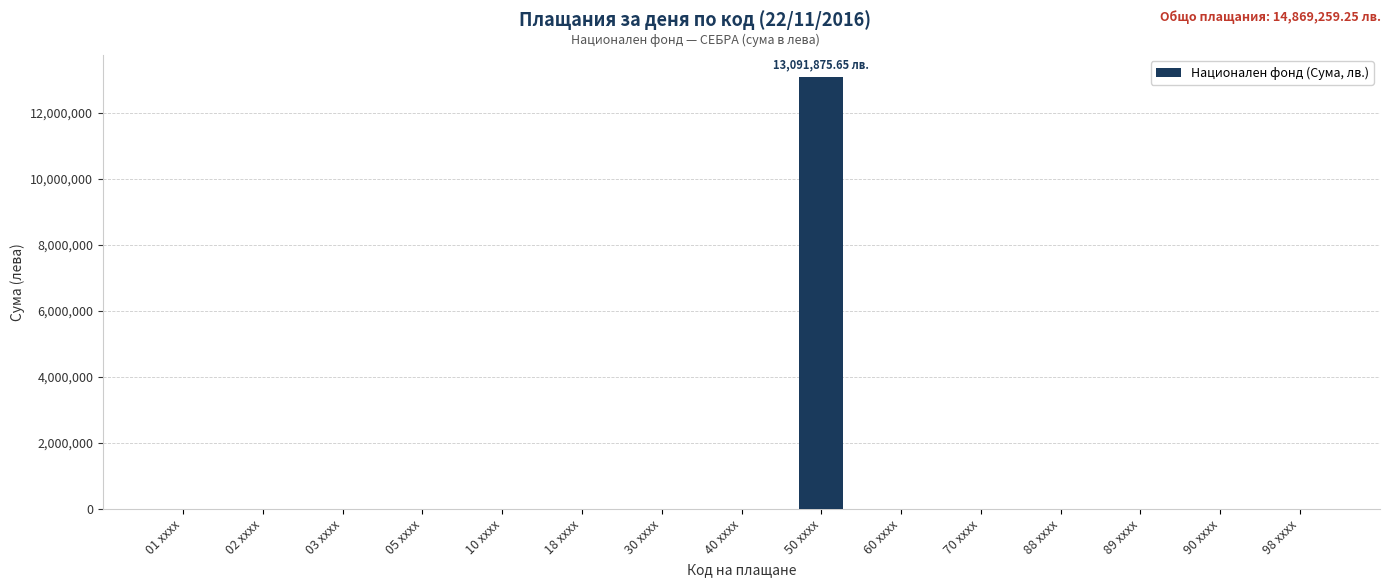

What is the sum of all values?

13091875.7